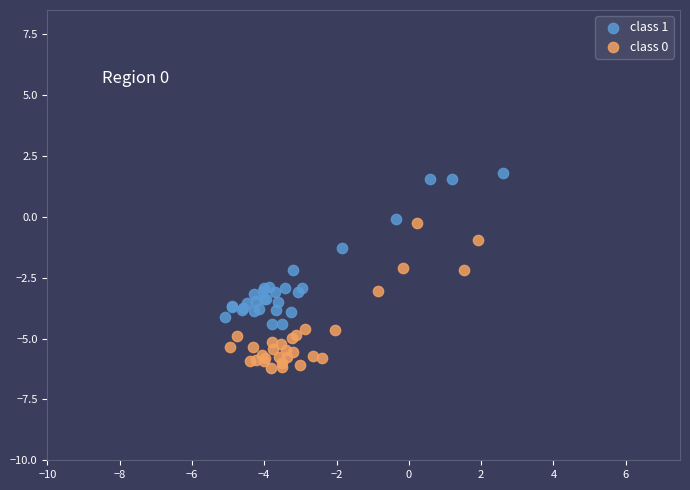

What are all the series names shown in the legend?

class 1, class 0